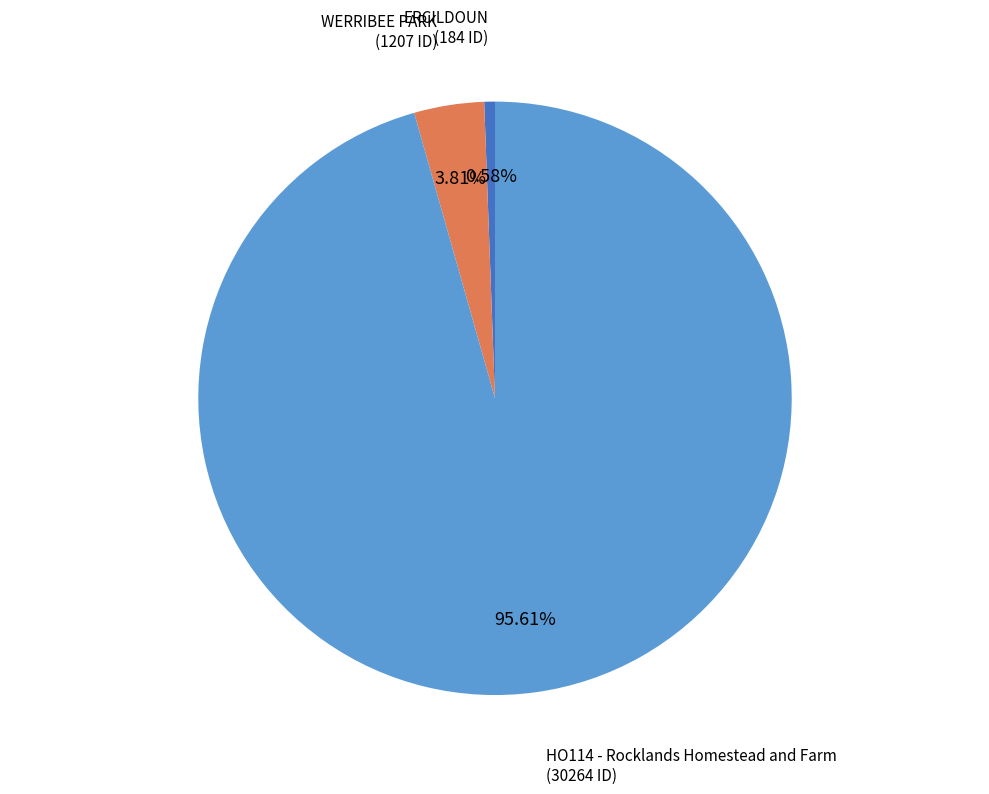

To the nearest percent, what is the difference between the ERCILDOUN and HO114 - Rocklands Homestead and Farm slice percentages?

95%